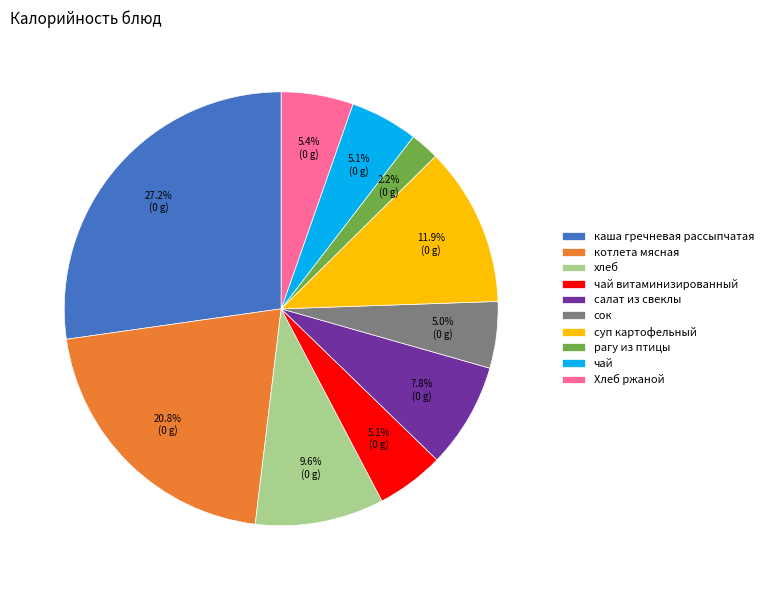

Which has a higher value, чай витаминизированный or котлета мясная?

котлета мясная